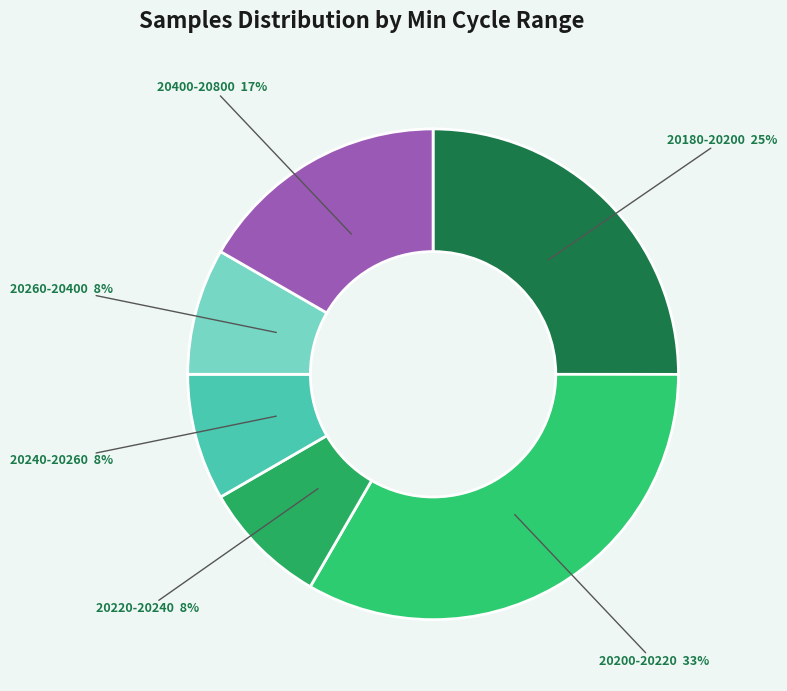

Which category has the biggest portion of the pie?

20200-20220